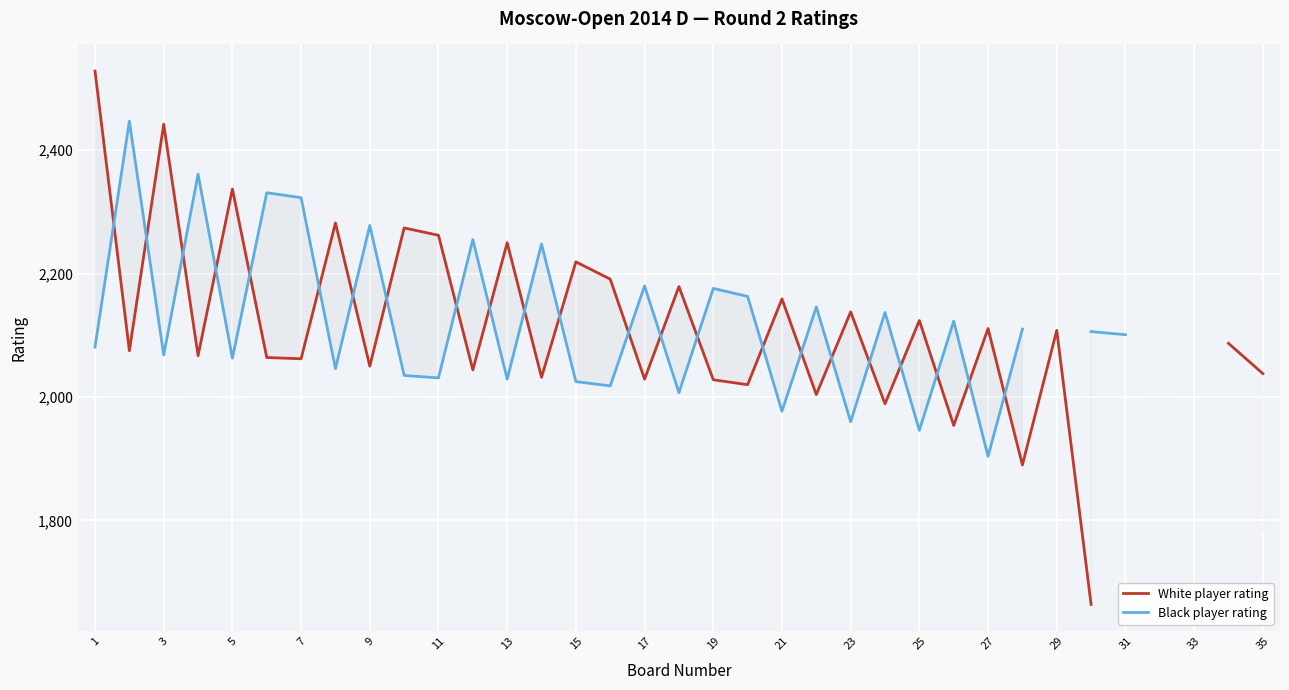

How many lines are shown in the chart?

2